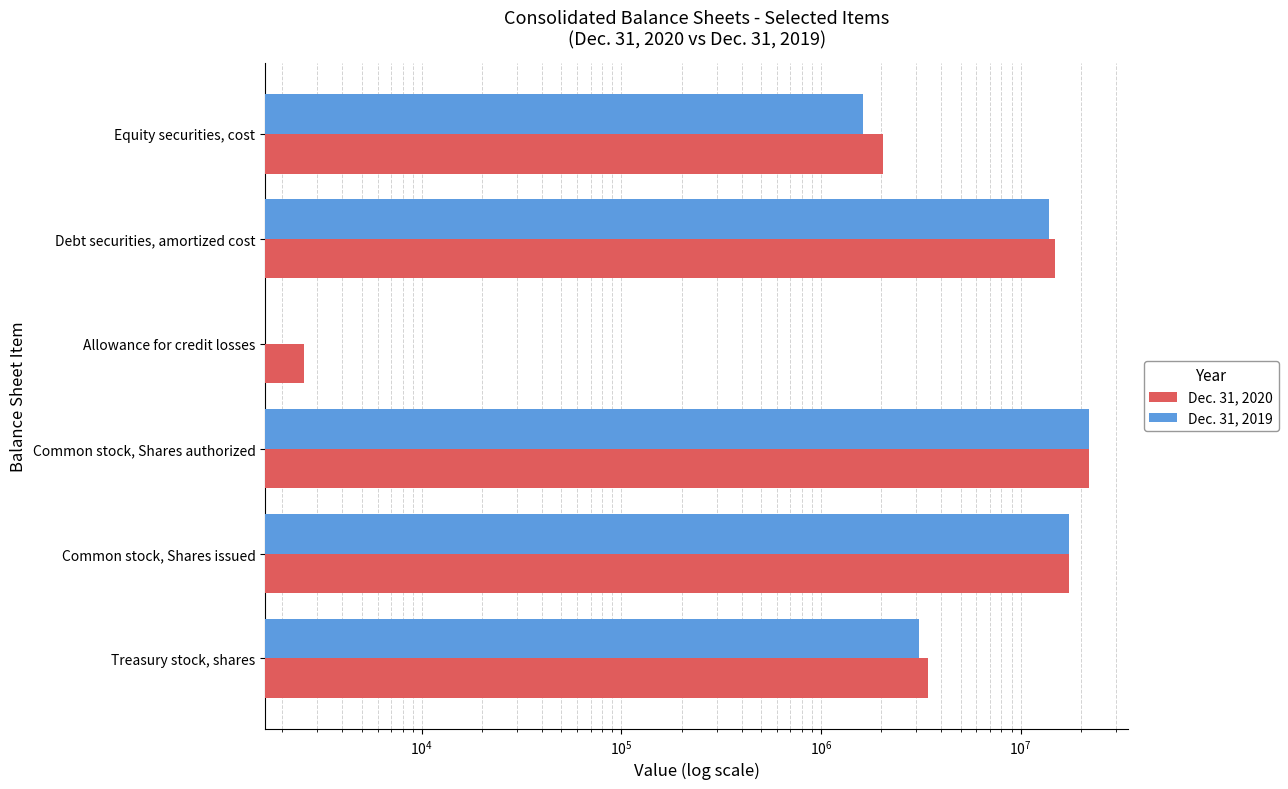

How many groups of bars are there?

6